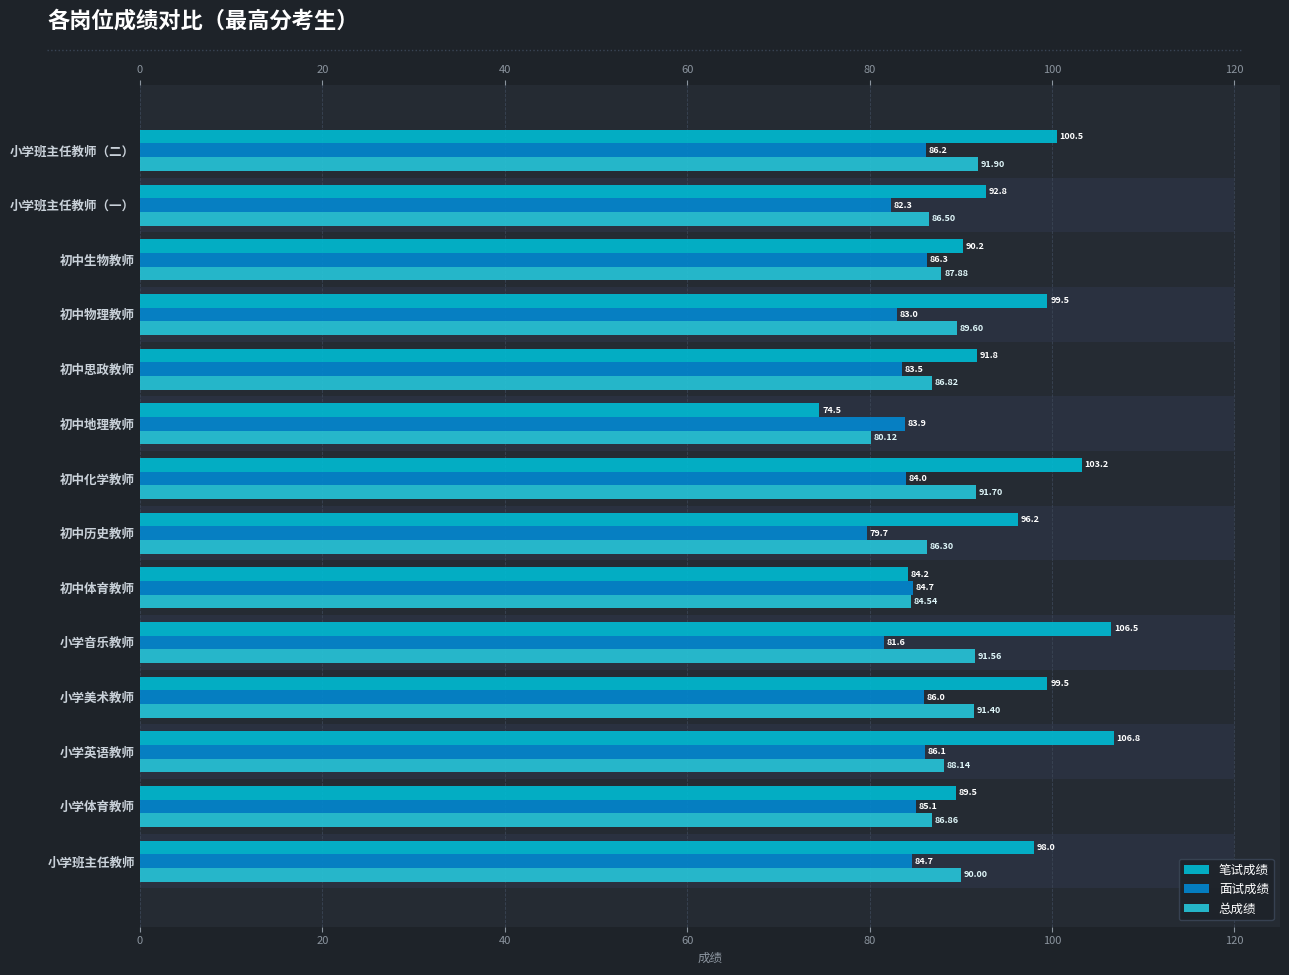

At 小学班主任教师（二）, list the series in order from largest to smallest.

笔试成绩, 总成绩, 面试成绩